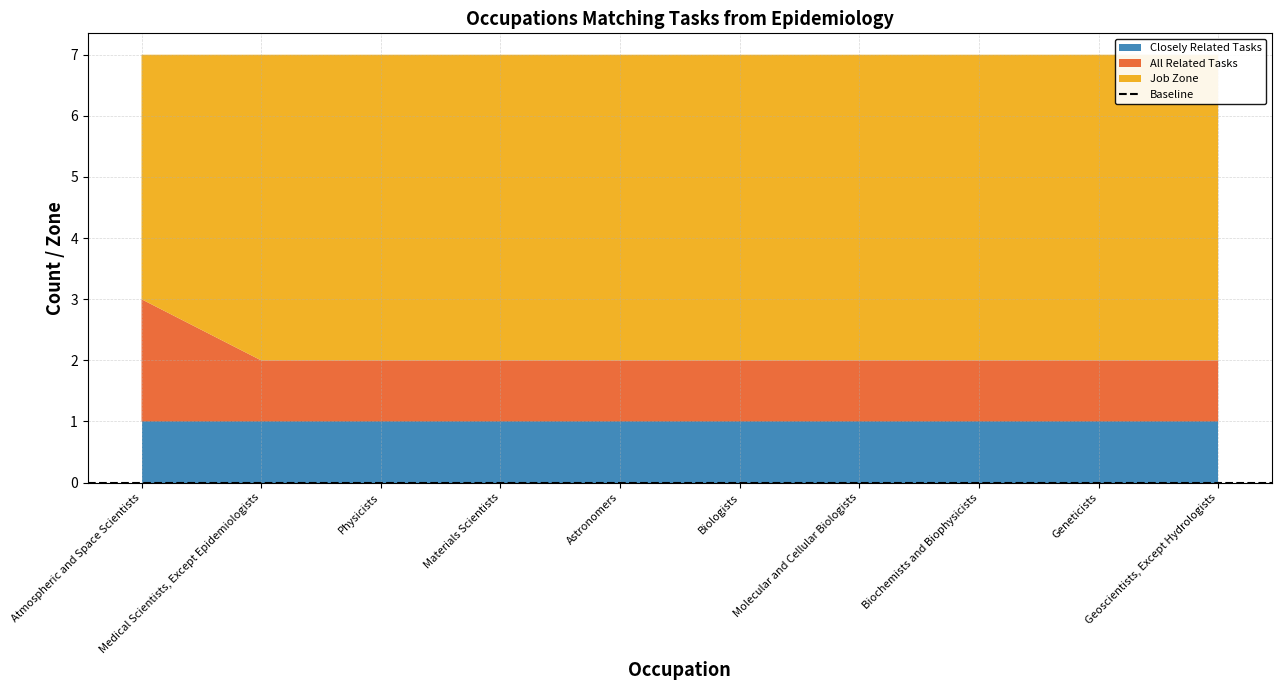

Reading left to right, extract all data points from this chart.

Closely Related Tasks: 1	1	1	1	1	1	1	1	1	1
All Related Tasks: 2	1	1	1	1	1	1	1	1	1
Job Zone: 4	5	5	5	5	5	5	5	5	5